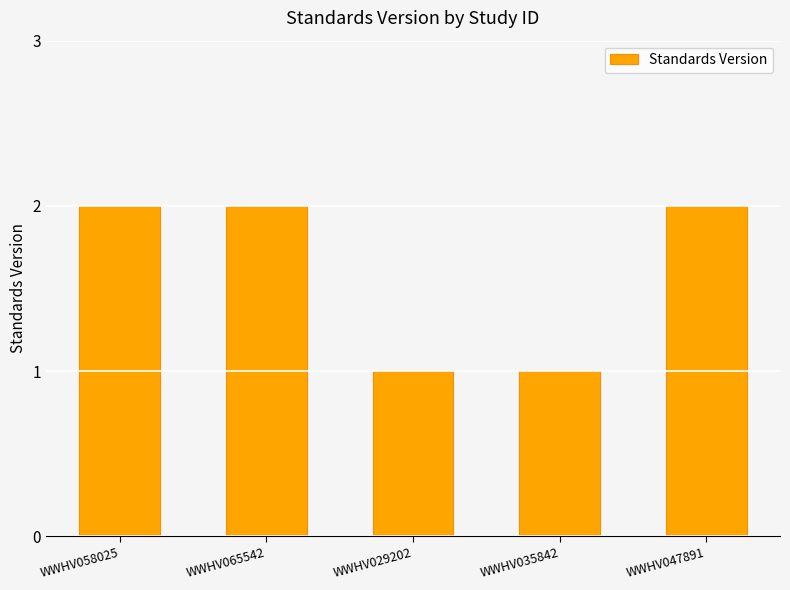

What is the label of the 3rd bar from the left?

WWHV029202